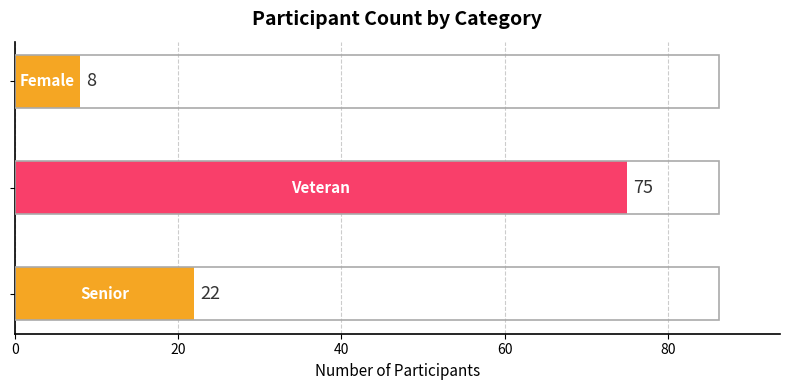

What is the sum of all values?

105